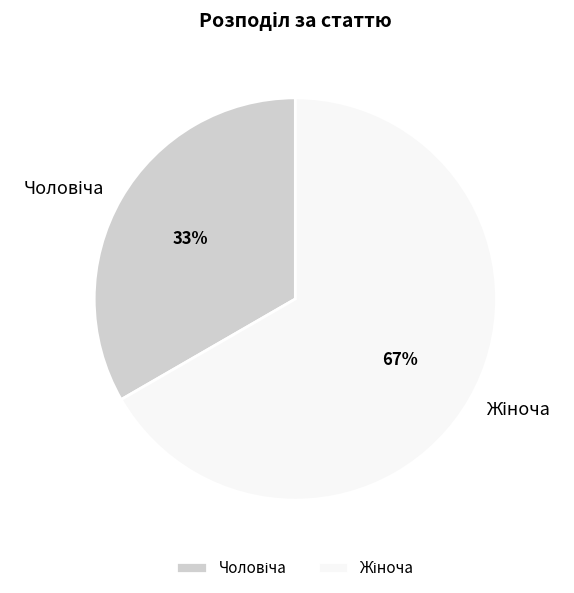

How many slices are in this pie chart?

2